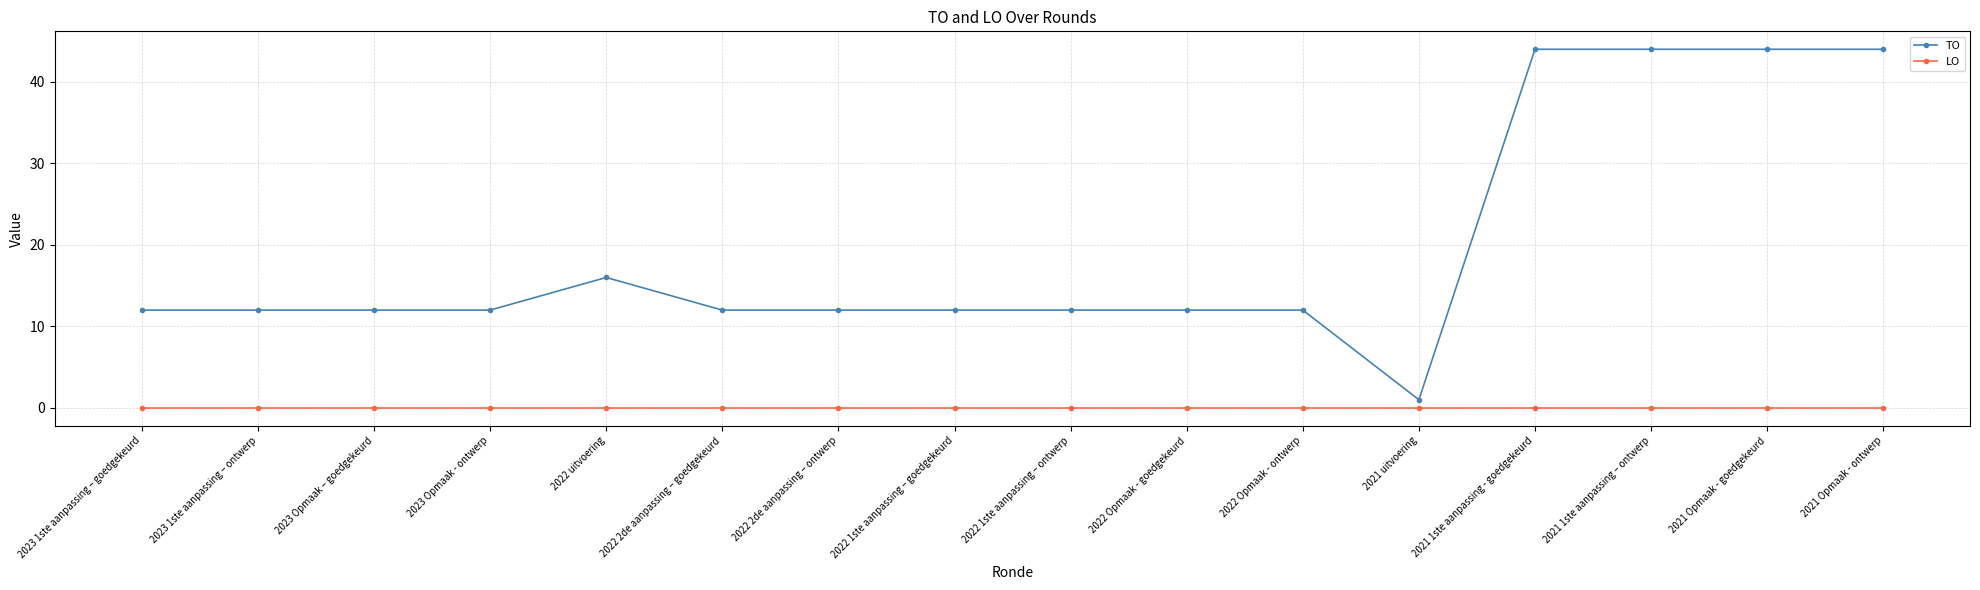

True or false: TO and LO cross at least once.

False